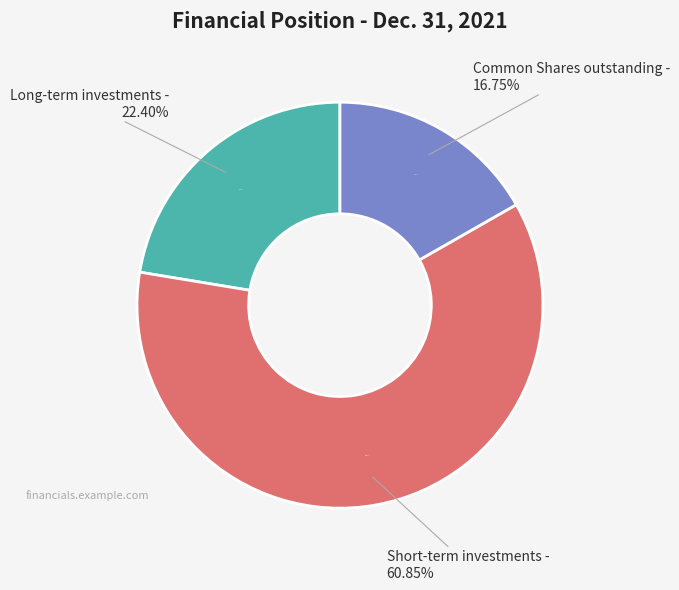

What percentage is NOT represented by Short-term investments?

39.2%